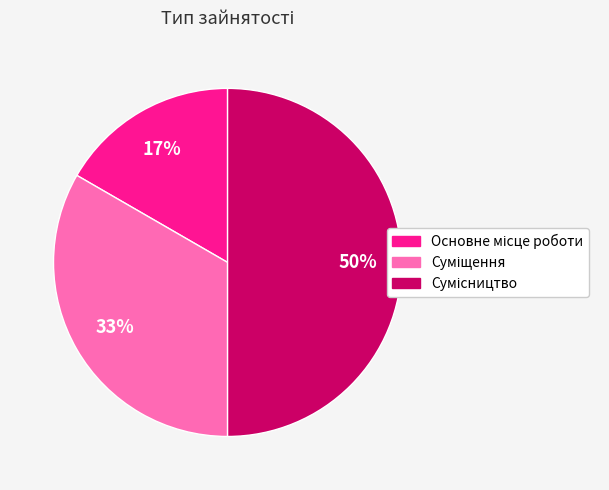

To the nearest percent, what is the difference between the largest and smallest slice percentages?

33%